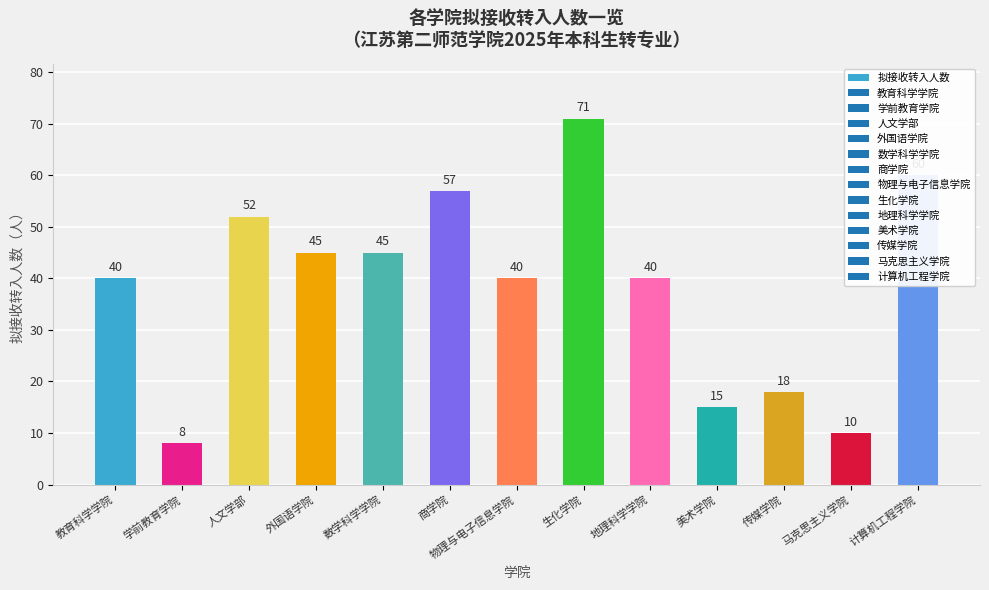

Which category has the lowest value across all series?

学前教育学院